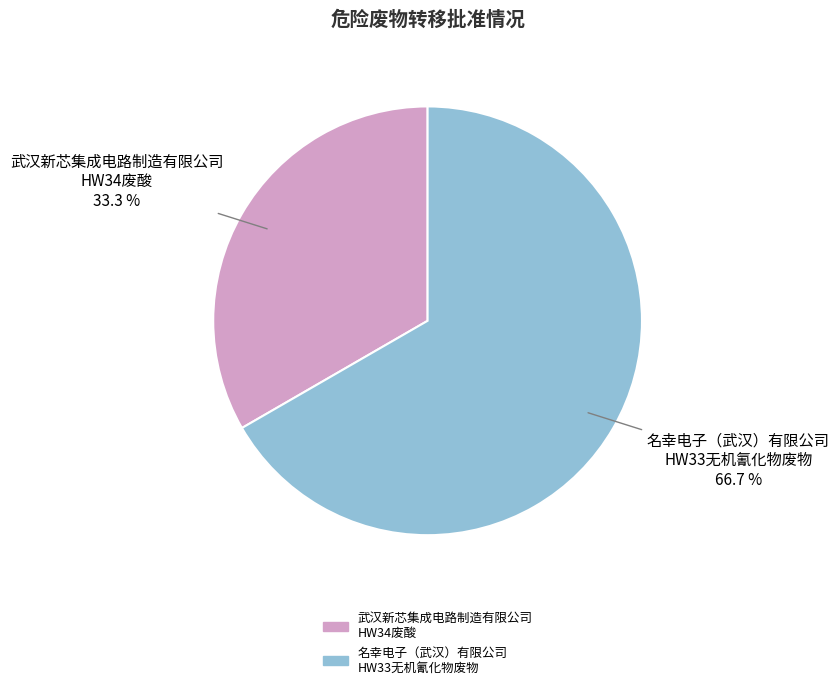

How many segments does this pie chart have?

2